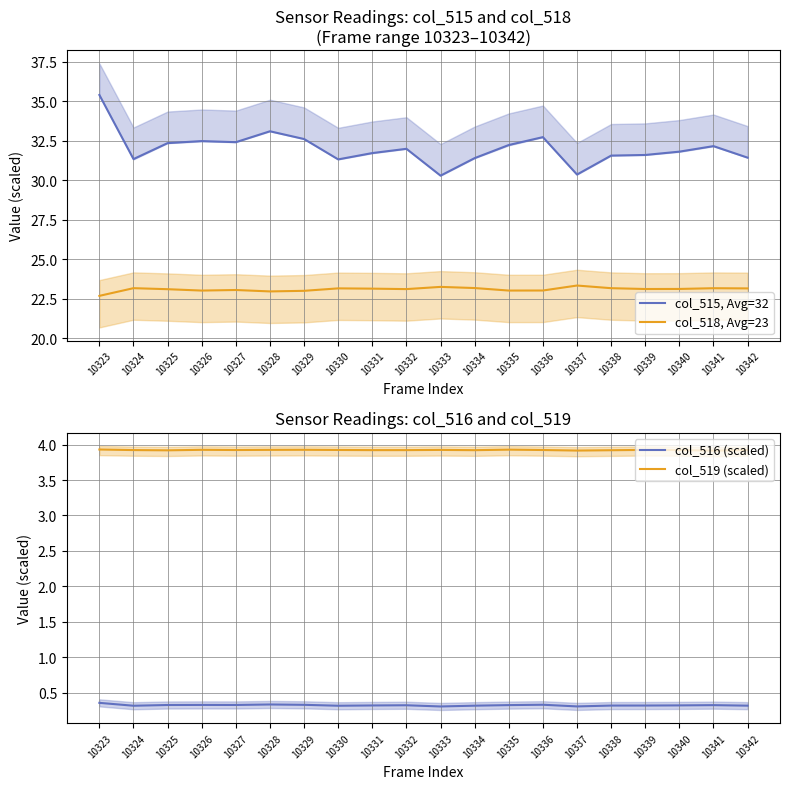

At how many categories does at least one series exceed 31?

18